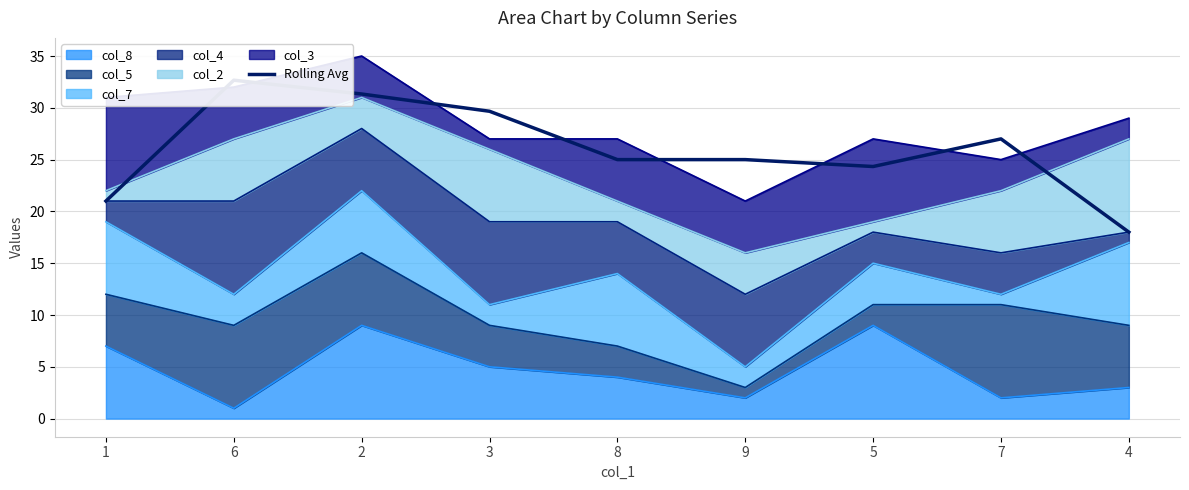

Reading left to right, what are all the values shown in this chart?

21.0	32.7	31.3	29.7	25.0	25.0	24.3	27.0	18.0